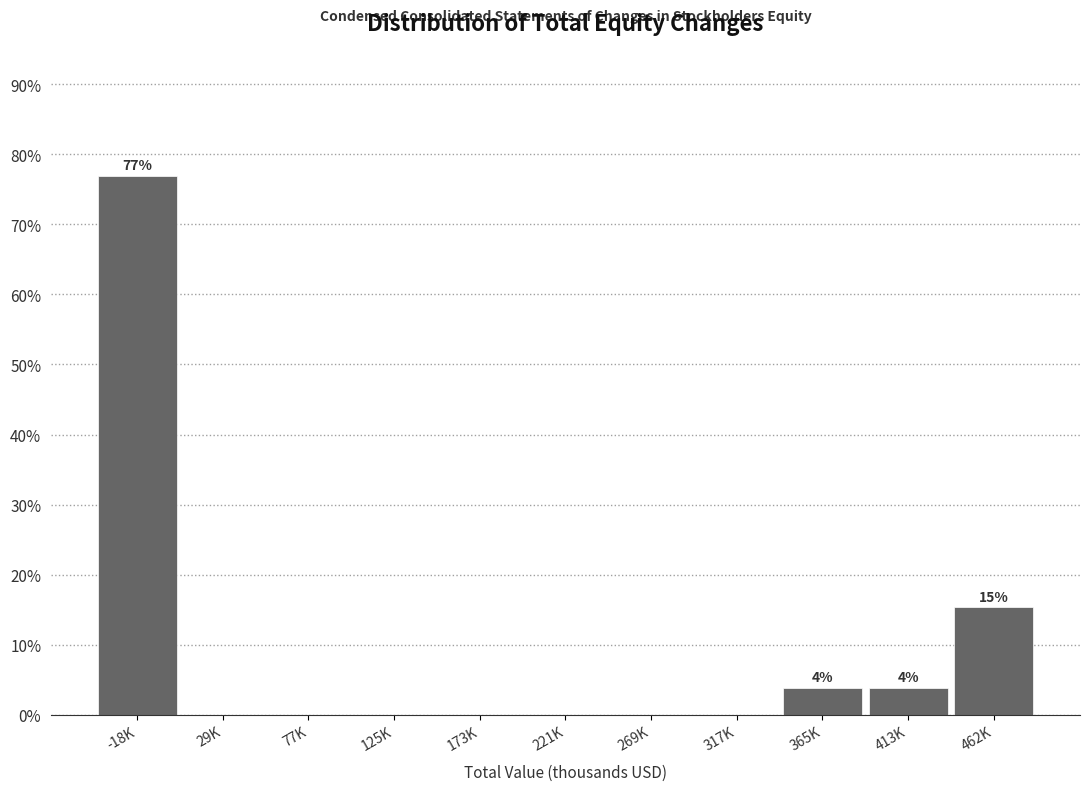

Reading left to right, extract all data points from this chart.

-18K=76.9	29K=0.0	77K=0.0	125K=0.0	173K=0.0	221K=0.0	269K=0.0	317K=0.0	365K=3.8	413K=3.8	462K=15.4